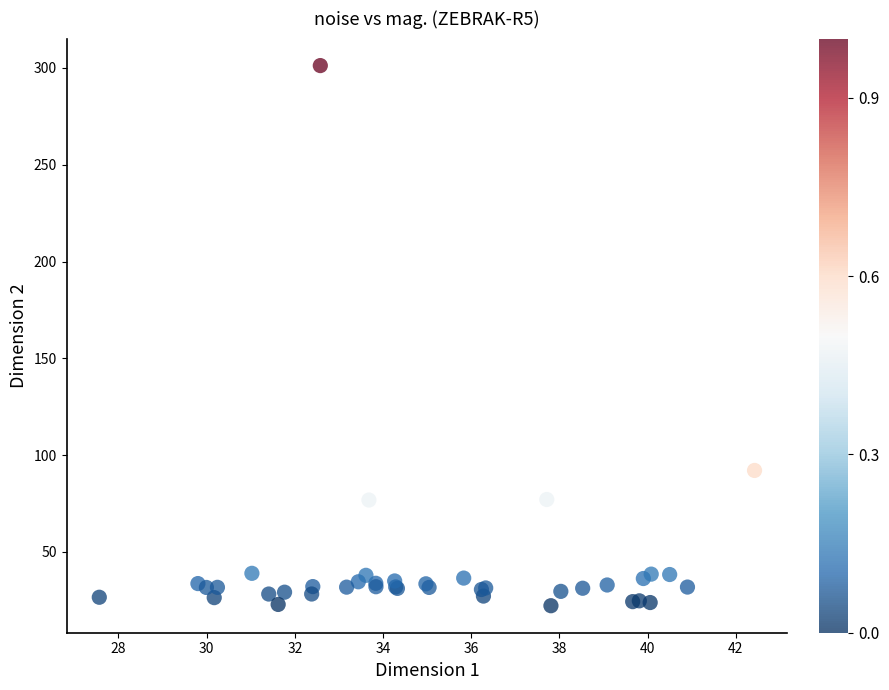

What Y value in the scatter plot is closest to 161?

92.1